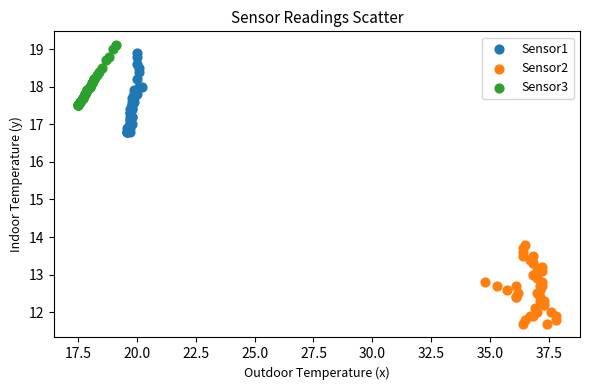

Which series reaches the minimum Y coordinate?

Sensor2